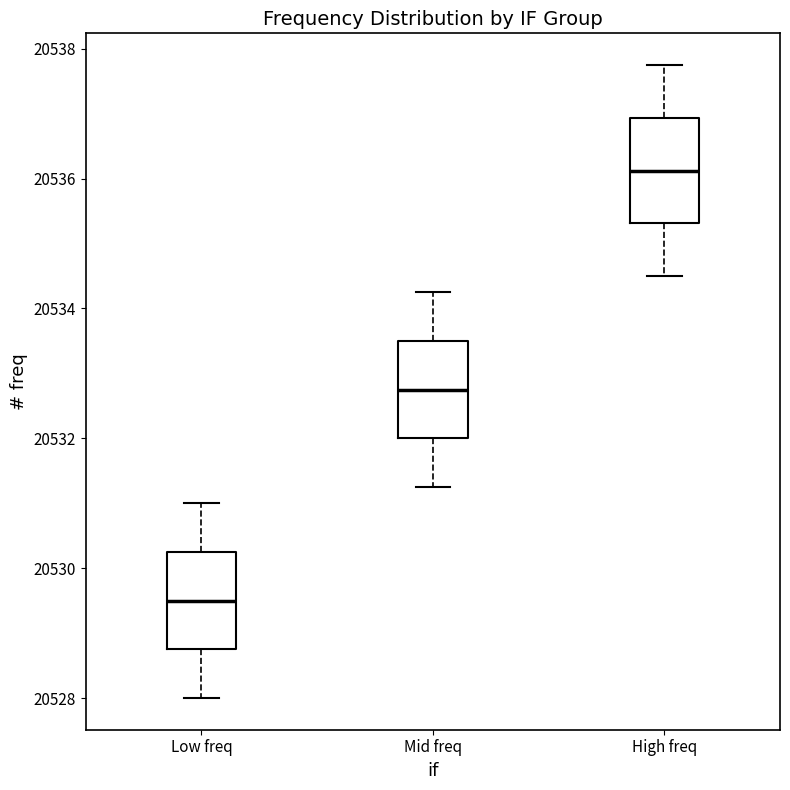

Reading left to right, read every box against the y-axis: the position of its median line, the range the box covers, and the ends of its whiskers. The values are not printed on the chart, so give them approximately, as read against the axis.

Low freq: median 20529.6, box 20528.8 to 20530.2, whiskers 20528.0 to 20531.0
Mid freq: median 20532.8, box 20532.0 to 20533.6, whiskers 20531.2 to 20534.2
High freq: median 20536.2, box 20535.4 to 20537.0, whiskers 20534.6 to 20537.8